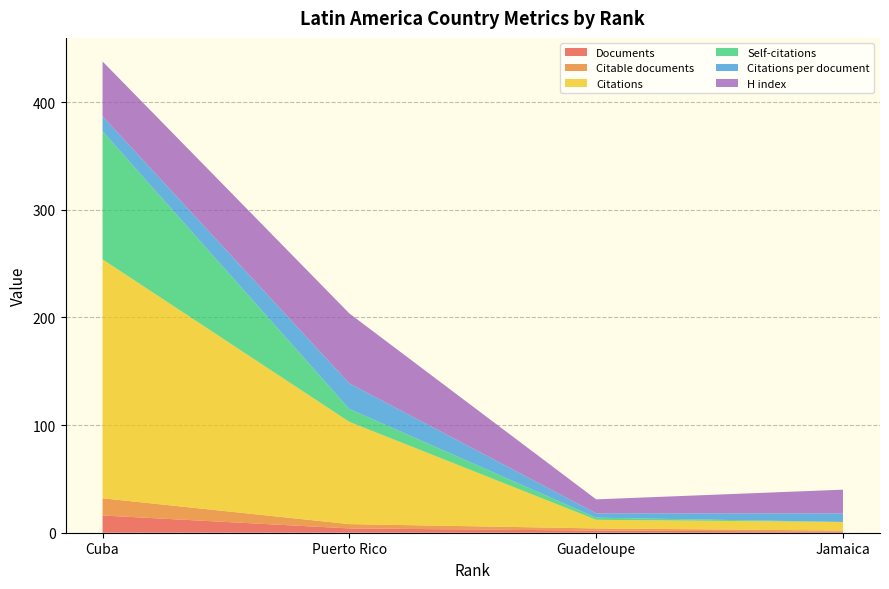

Reading left to right, what are all the values shown in this chart?

Documents: 16.0	4.0	2.0	1.0
Citable documents: 16.0	4.0	2.0	1.0
Citations: 222.0	95.0	8.0	8.0
Self-citations: 119.0	12.0	2.0	0.0
Citations per document: 13.9	23.8	4.0	8.0
H index: 51.0	65.0	13.0	22.0